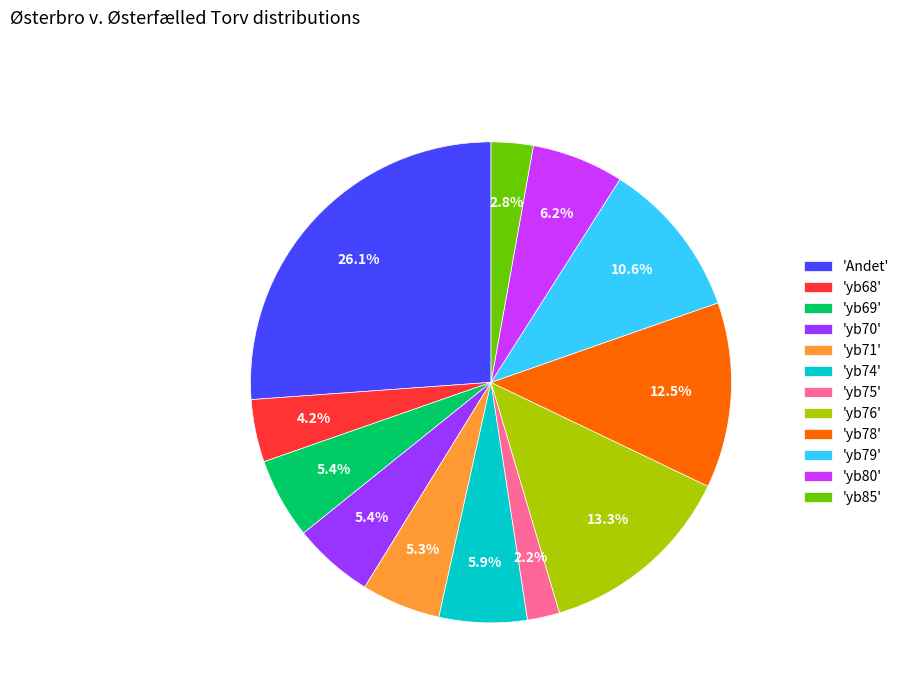

What portion of the pie excludes 'yb70'?

94.6%